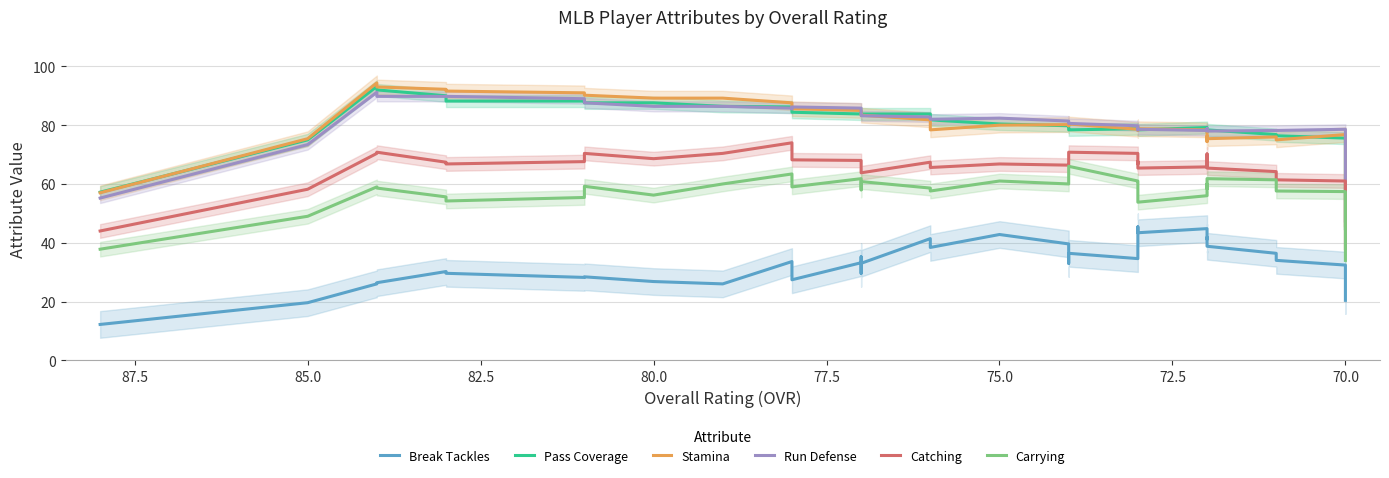

How many lines are shown in the chart?

6